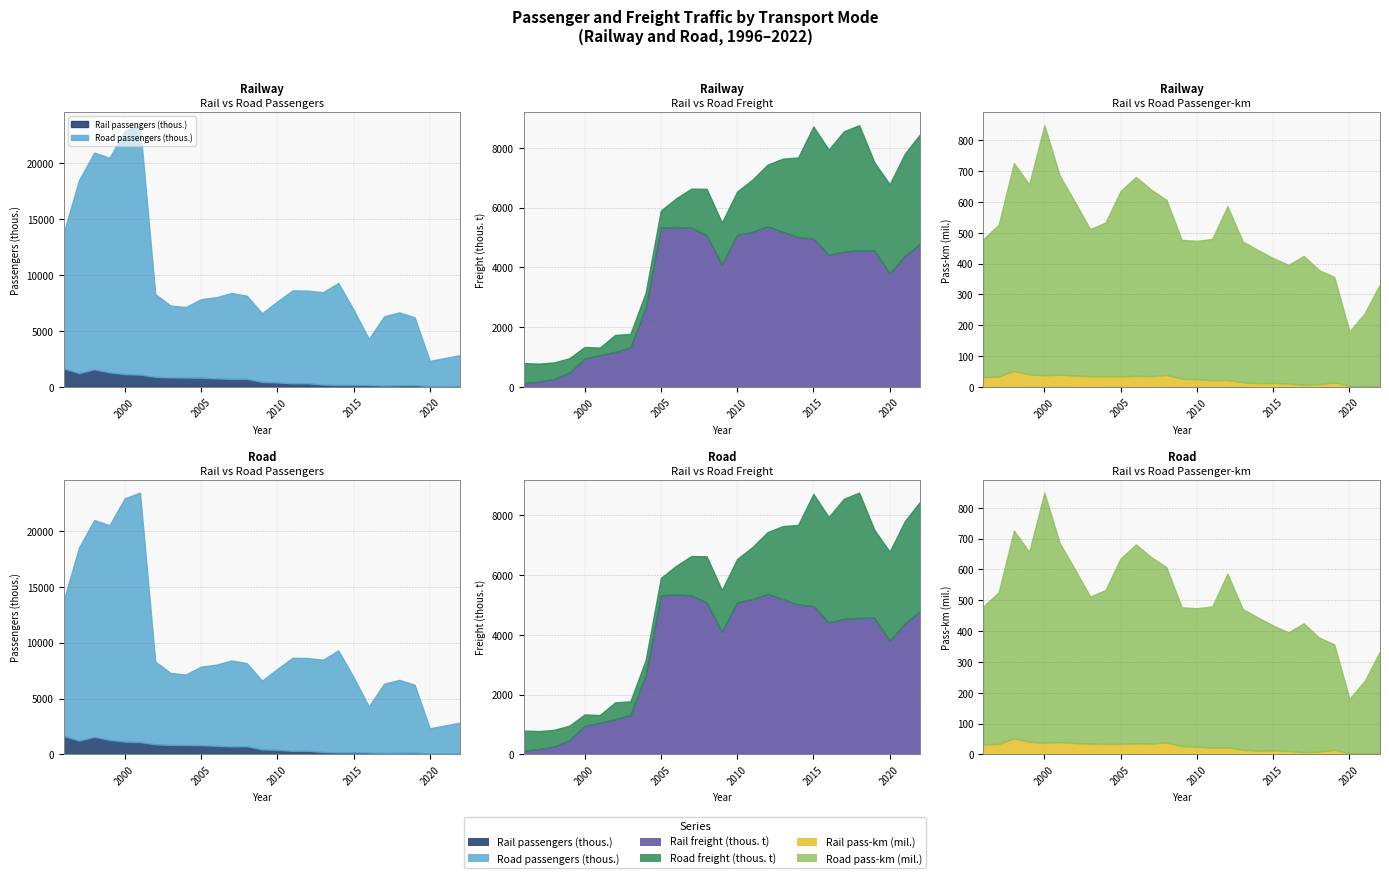

Which has a higher value, 2012 or 2022?

2012